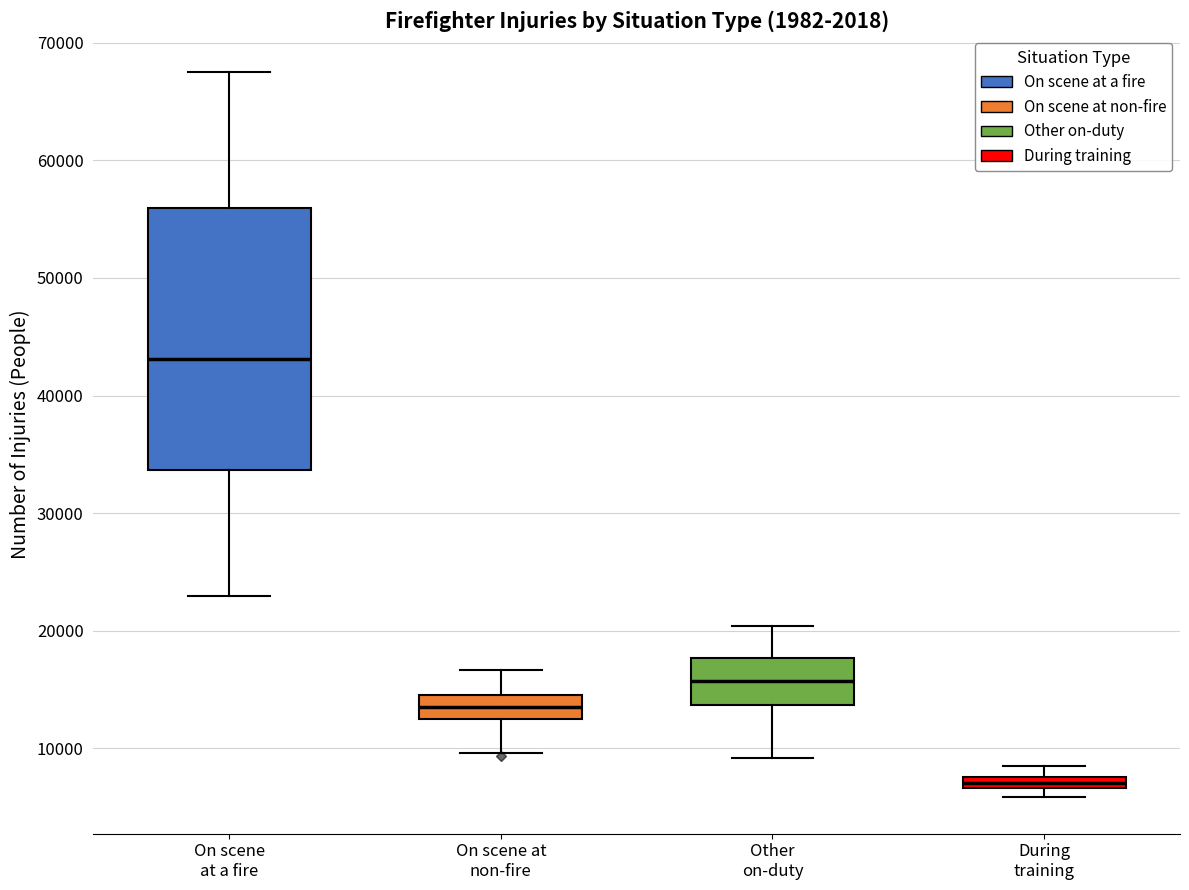

Where is the upper edge of the box for On scene at non-fire on the y-axis? The values are not printed on the chart, so give them approximately, as read against the axis.

15000